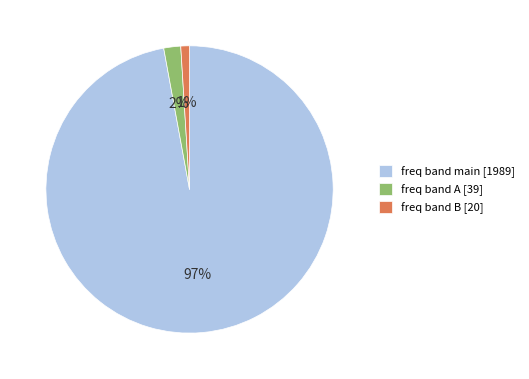

Combined, do freq band B [20] and freq band A [39] account for over 50%?

No